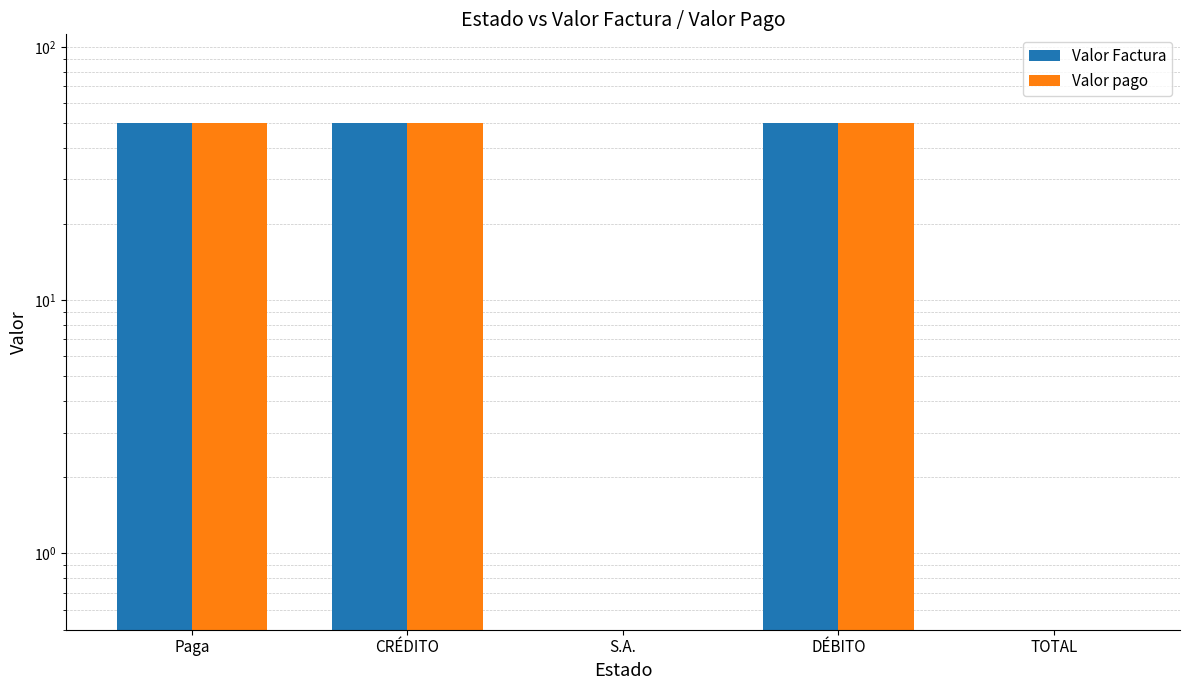

True or false: Valor pago has a value of 66 at CRÉDITO.

False